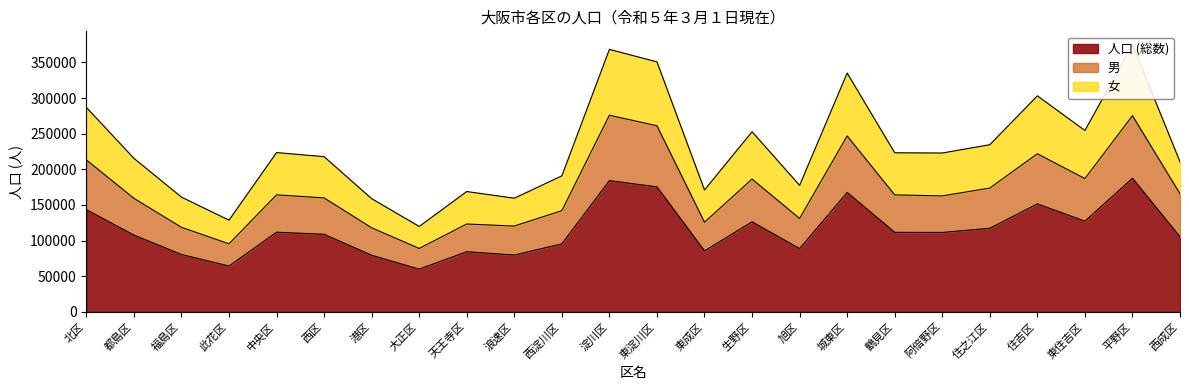

At which category is the sum across all series the highest?

平野区